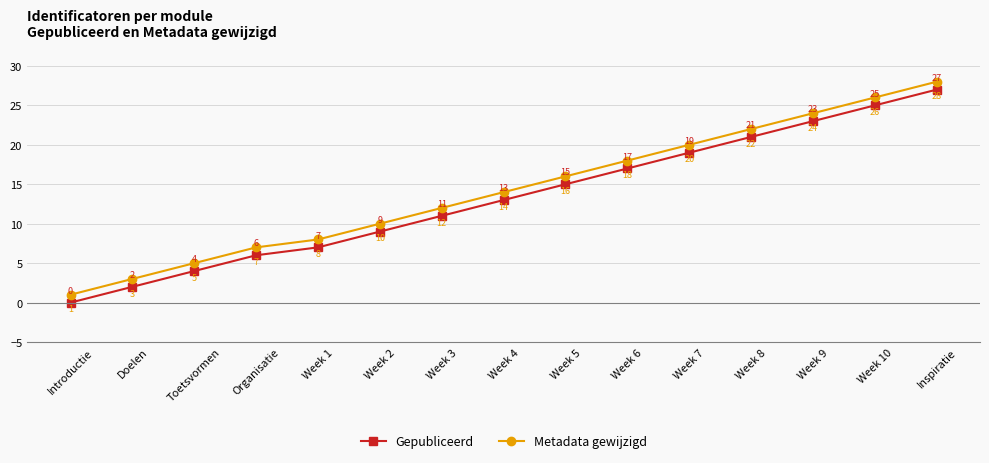

True or false: Gepubliceerd and Metadata gewijzigd intersect in this chart.

False